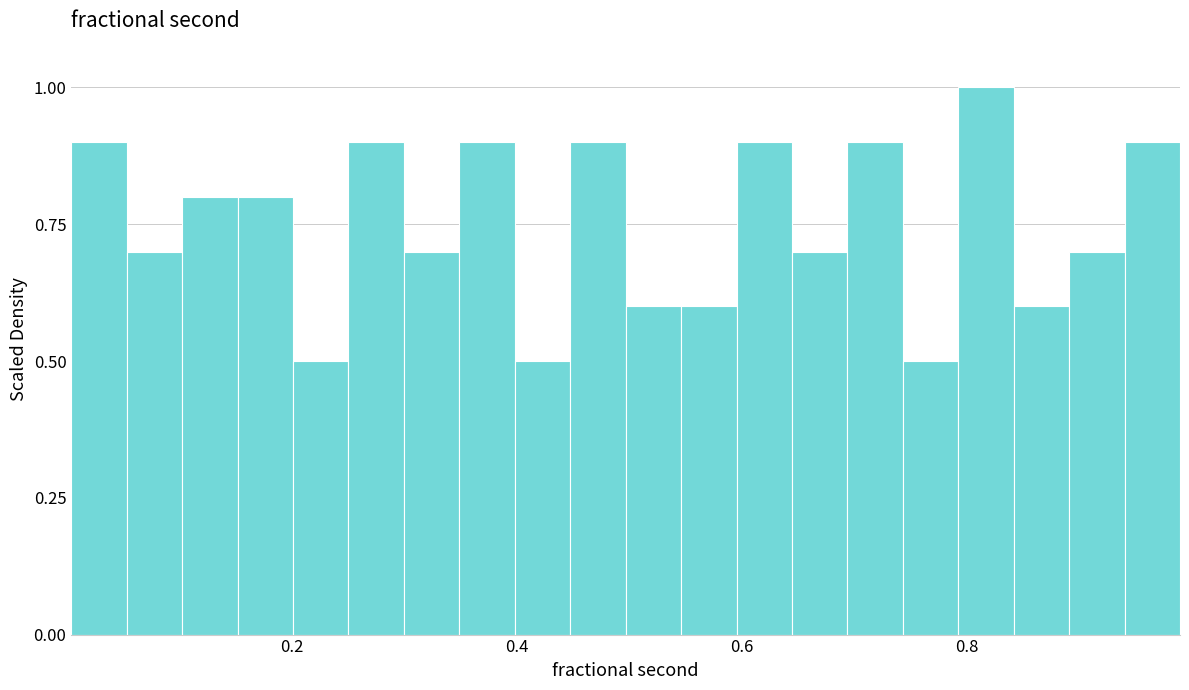

Around what value on the x-axis is the tallest bar? Give the approximate position of its centre, as read against the axis.

0.82